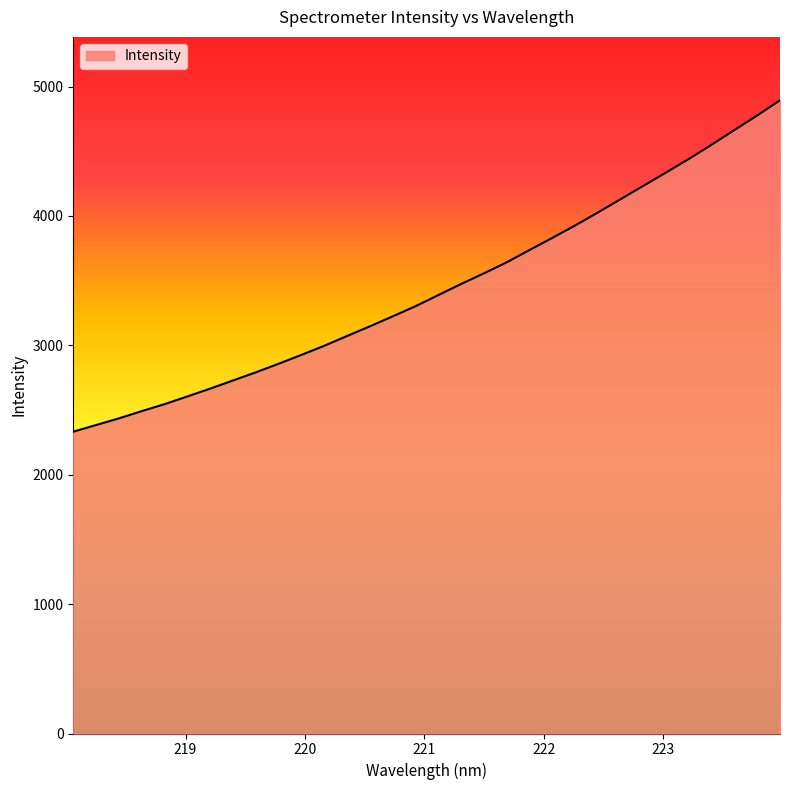

Count the number of values greater than 3388.

16